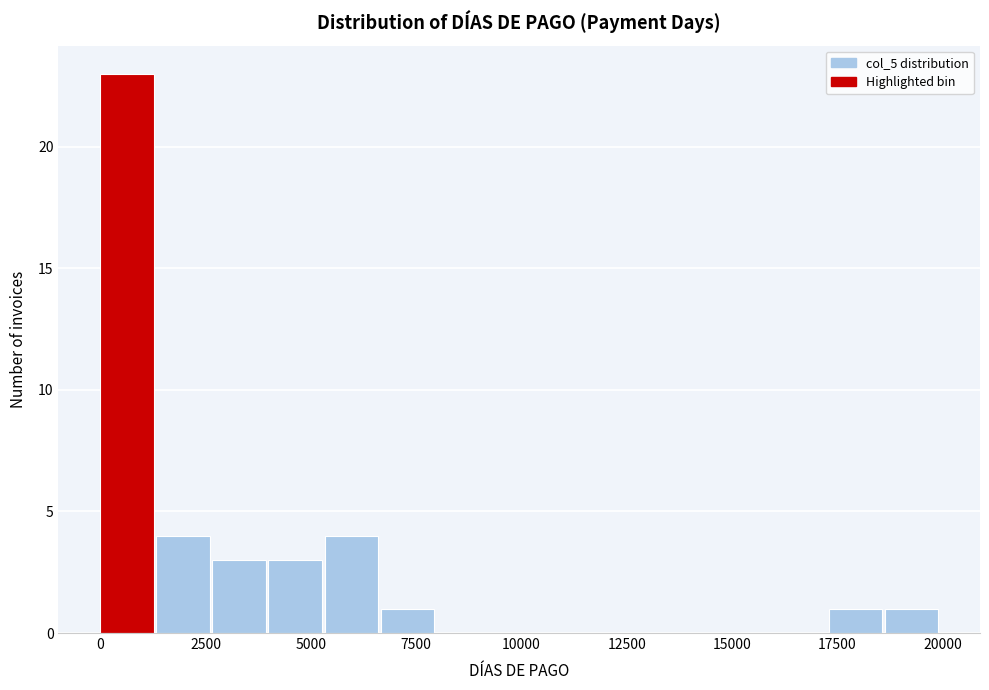

Read against the x-axis, roughly where is the centre of the tallest bar?

500